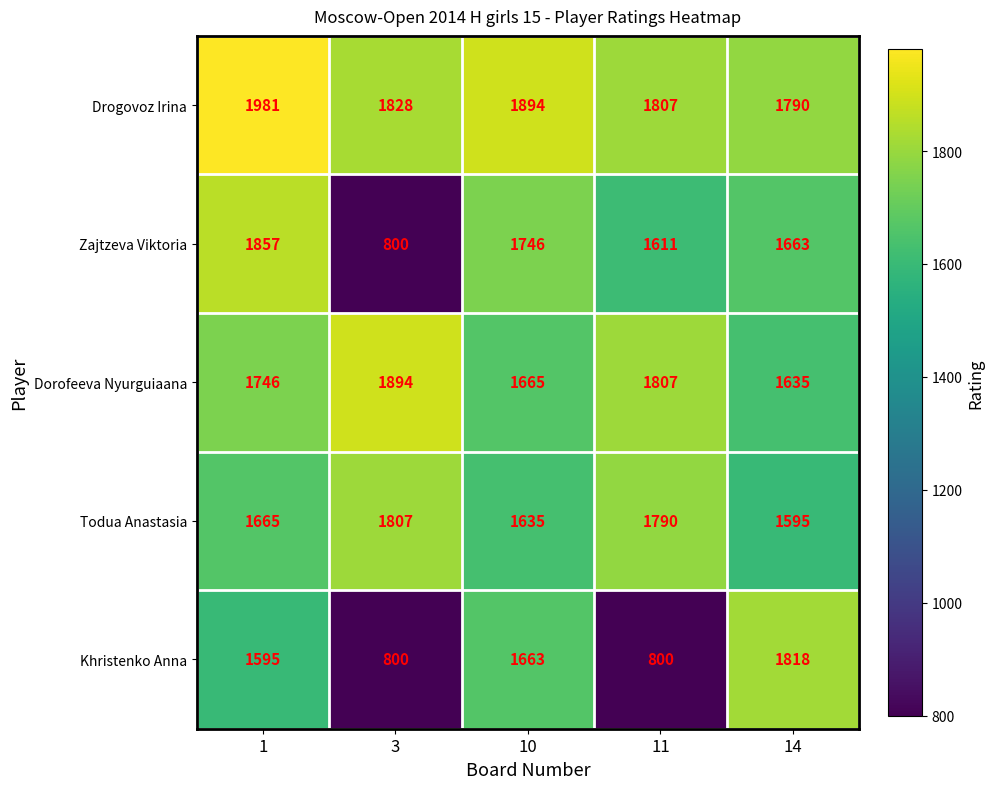

What is the difference between the second highest and minimum values in the Zajtzeva Viktoria series?

946